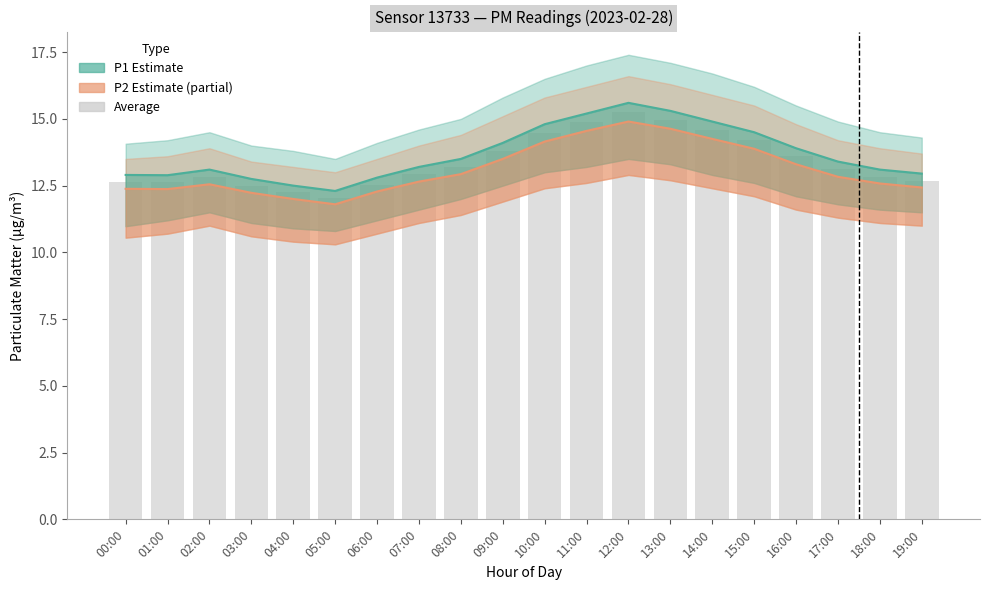

Which category has the highest value in the P1 Estimate series?

12:00